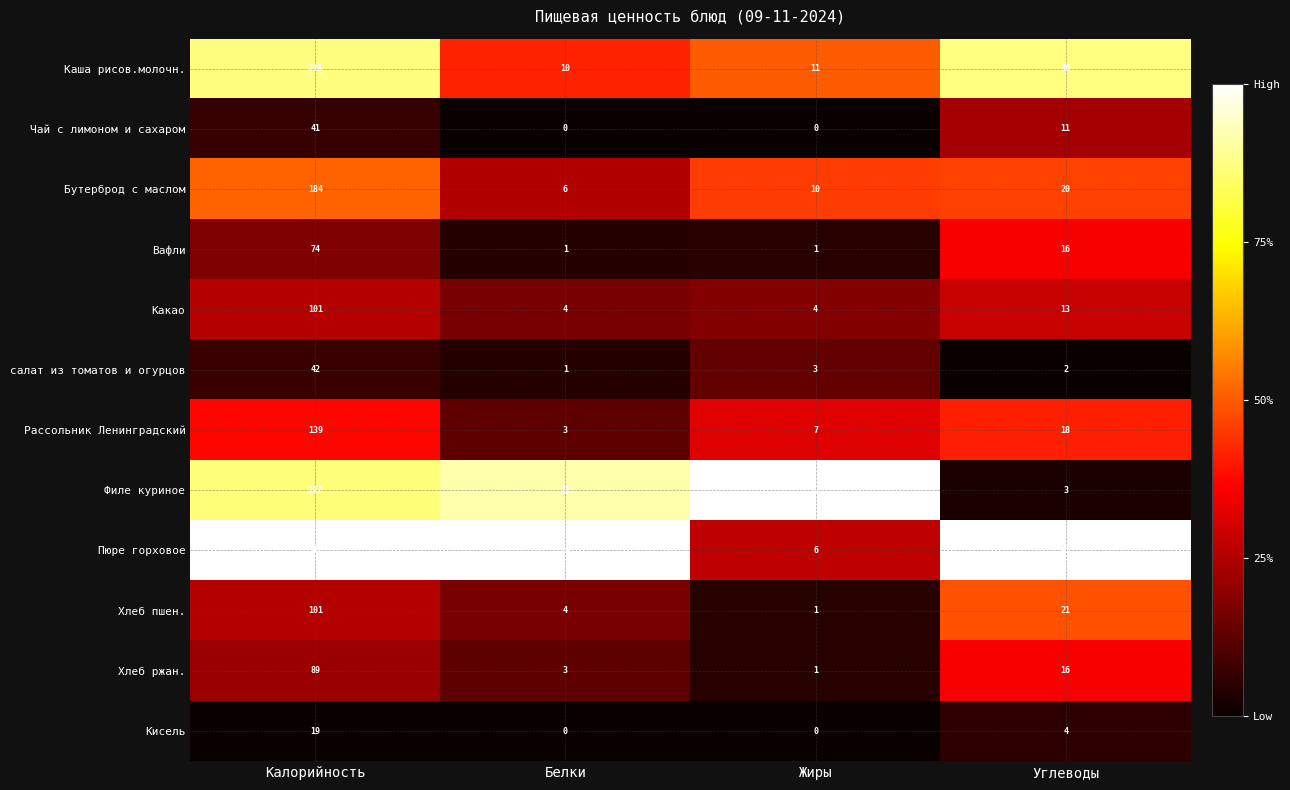

Which label corresponds to the largest value in the chart?

Калорийность